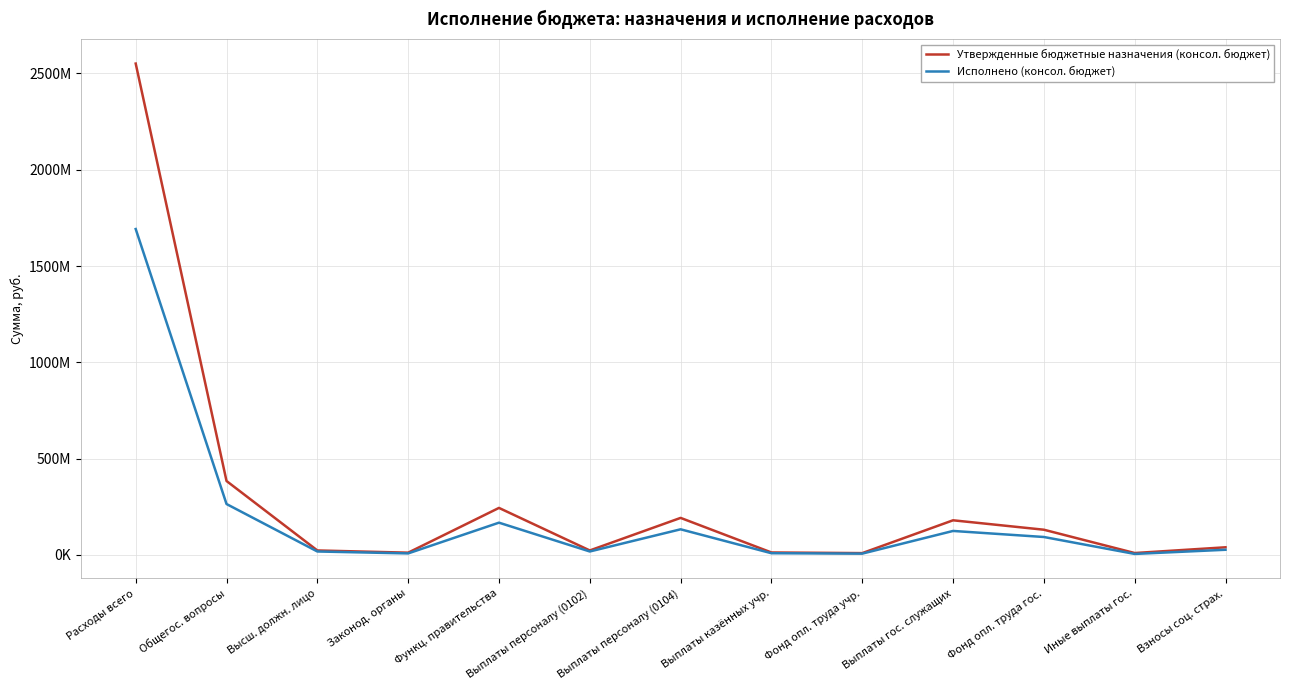

At how many categories does at least one series exceed 1535078857?

1